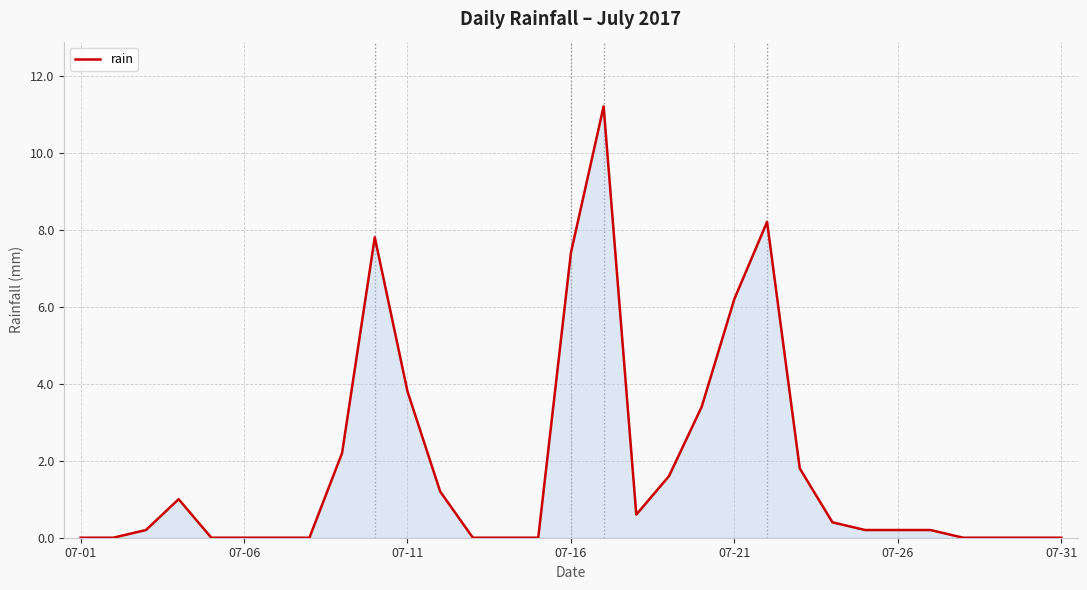

What is the difference between the maximum and minimum values?

11.2